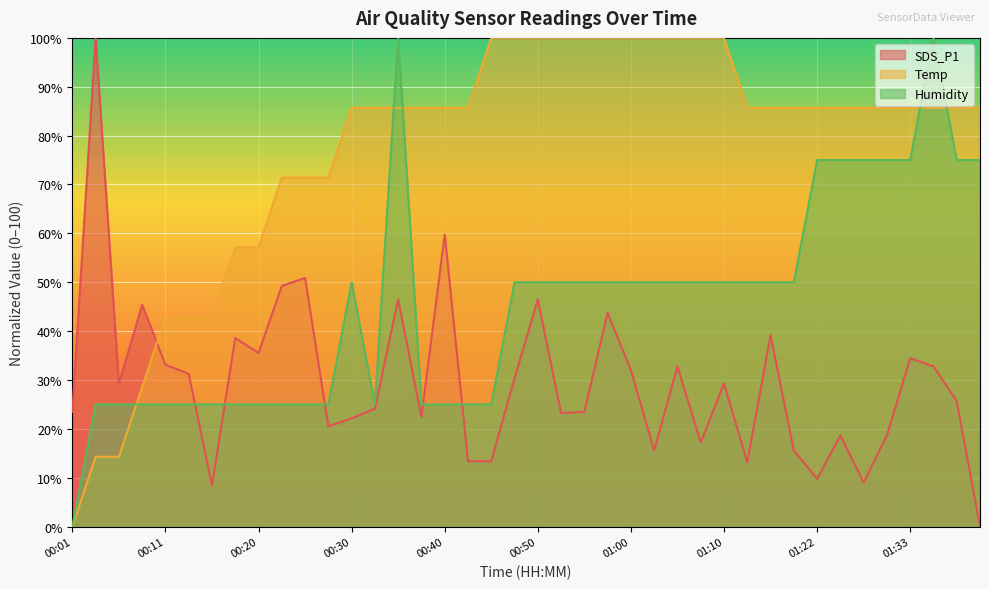

What is the value of the SDS_P1 point at the 31st from the left?

39.1